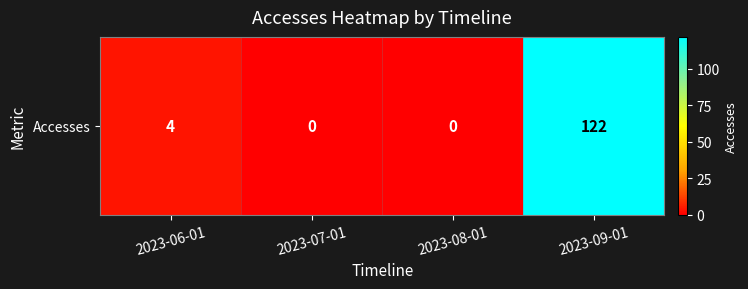

List the labels in order of value, smallest first.

2023-07-01, 2023-08-01, 2023-06-01, 2023-09-01